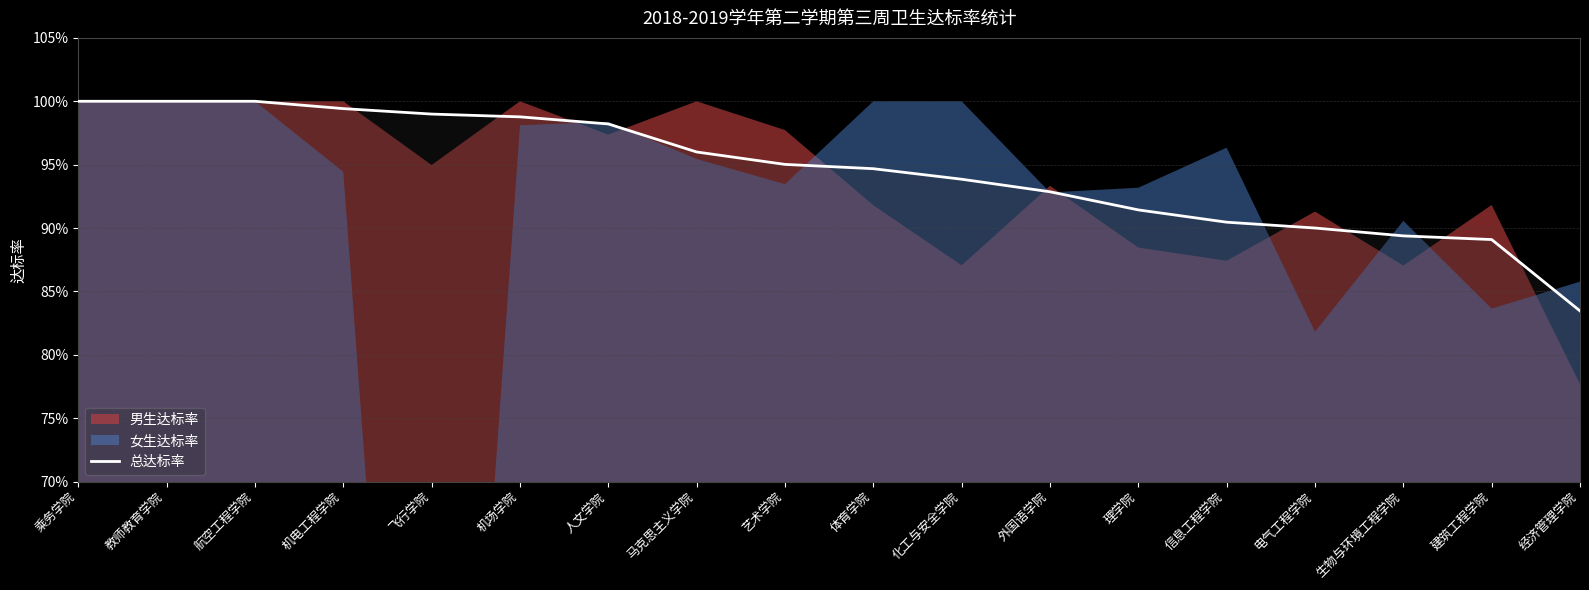

Is it true that the value at 经济管理学院 is 0.8?

True